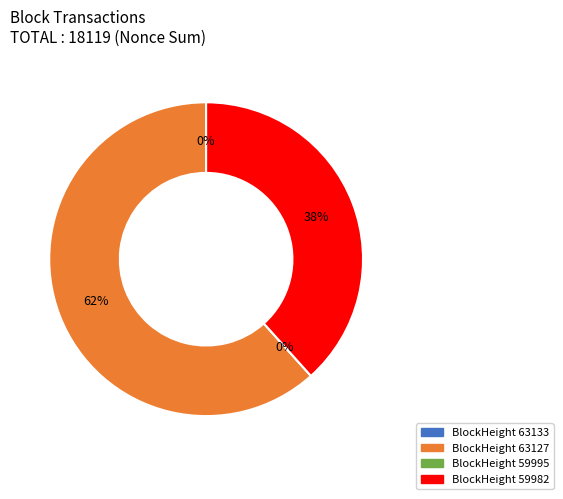

To the nearest percent, what is the difference between the largest and smallest slice percentages?

62%